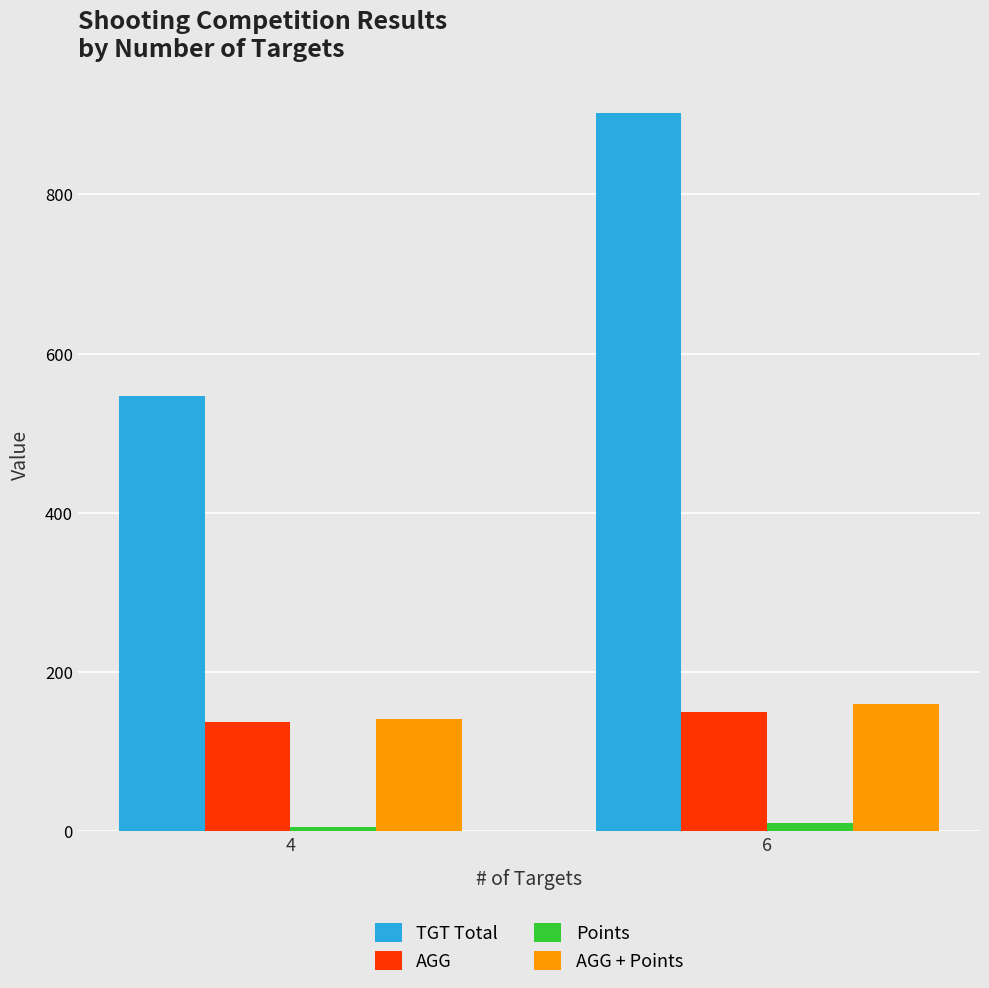

What is the sum of all Points values?

15.0